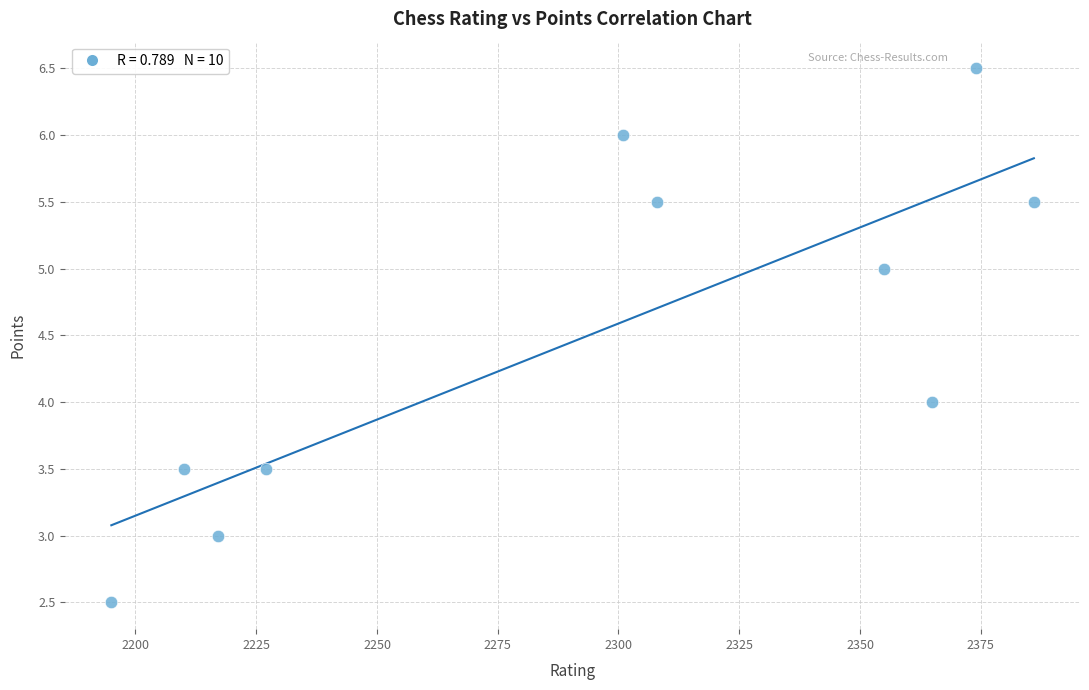

What is the range of X values (max minus min)?

191.0